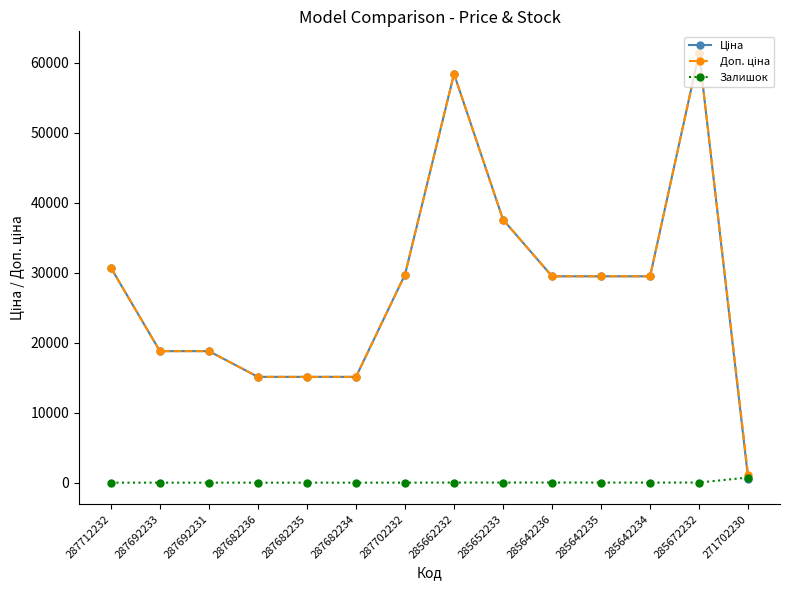

Which label corresponds to the largest value in the chart?

285672232